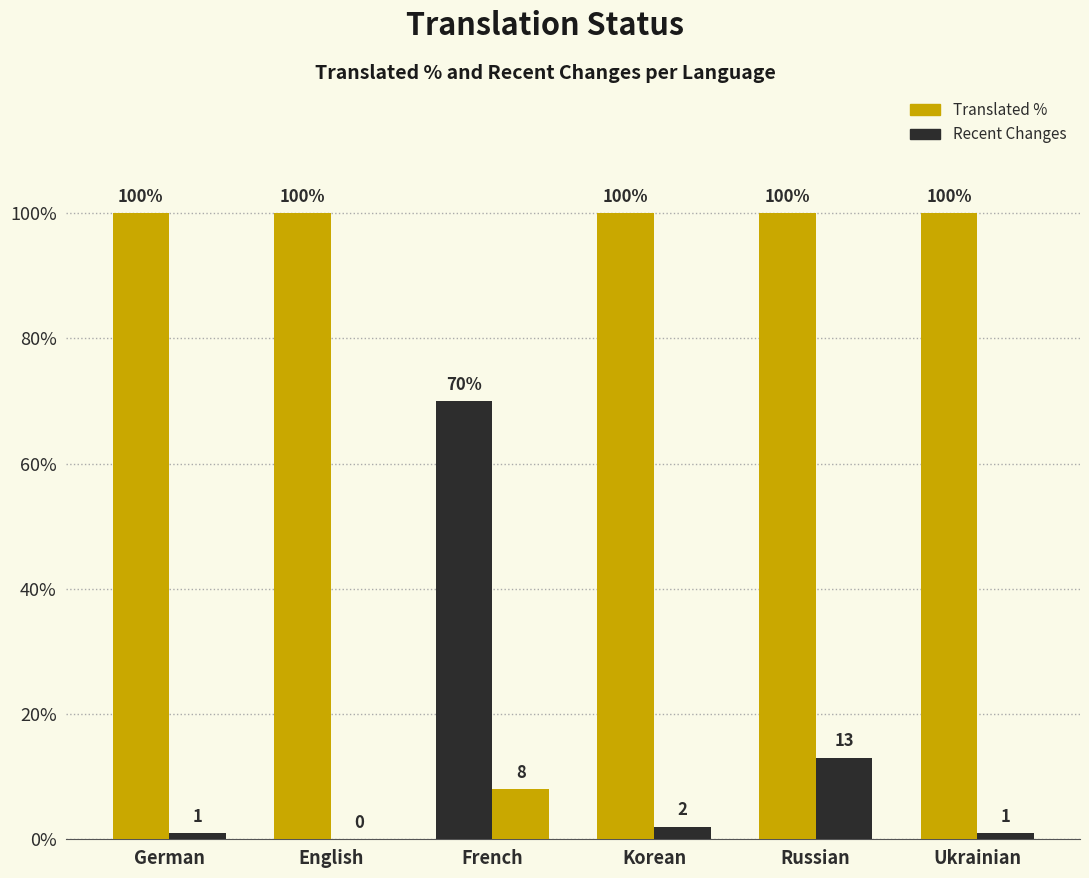

Is it true that recent_changes equals 2 at Korean?

True